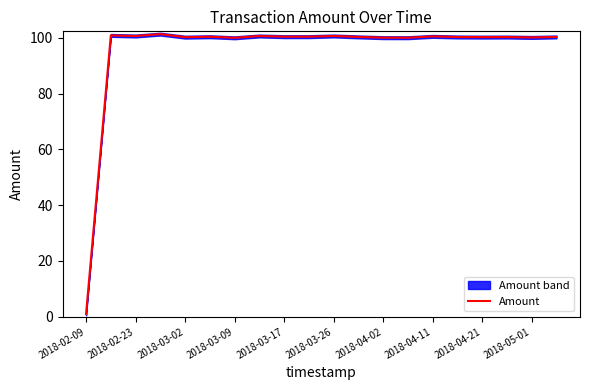

Which category has the lowest value in the Amount series?

2018-02-09